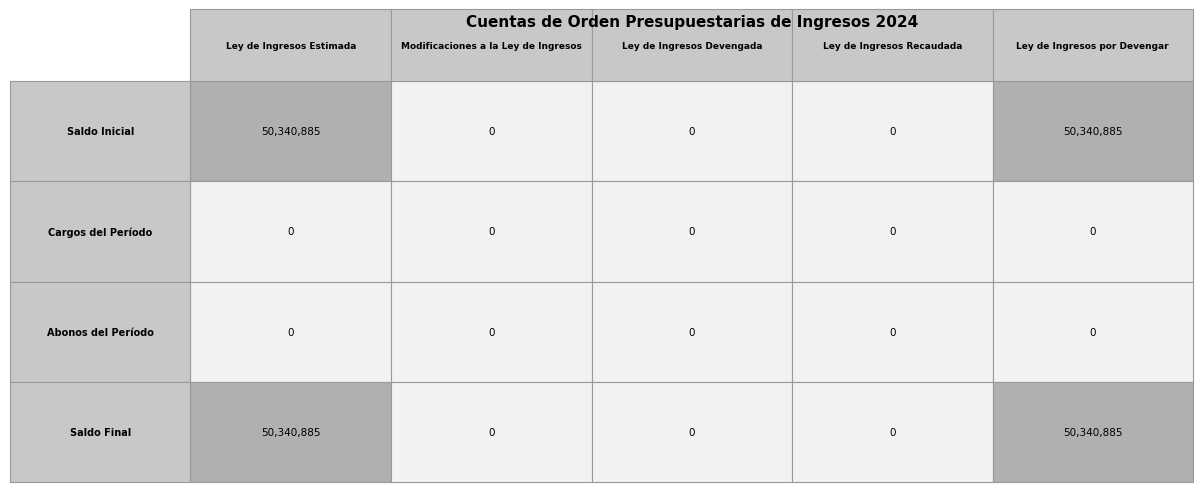

Reading right to left, list all the values displayed in this chart.

Saldo Inicial: 50340884.7	0.0	0.0	0.0	50340884.7
Cargos del Período: 0.0	0.0	0.0	0.0	0.0
Abonos del Período: 0.0	0.0	0.0	0.0	0.0
Saldo Final: 50340884.7	0.0	0.0	0.0	50340884.7